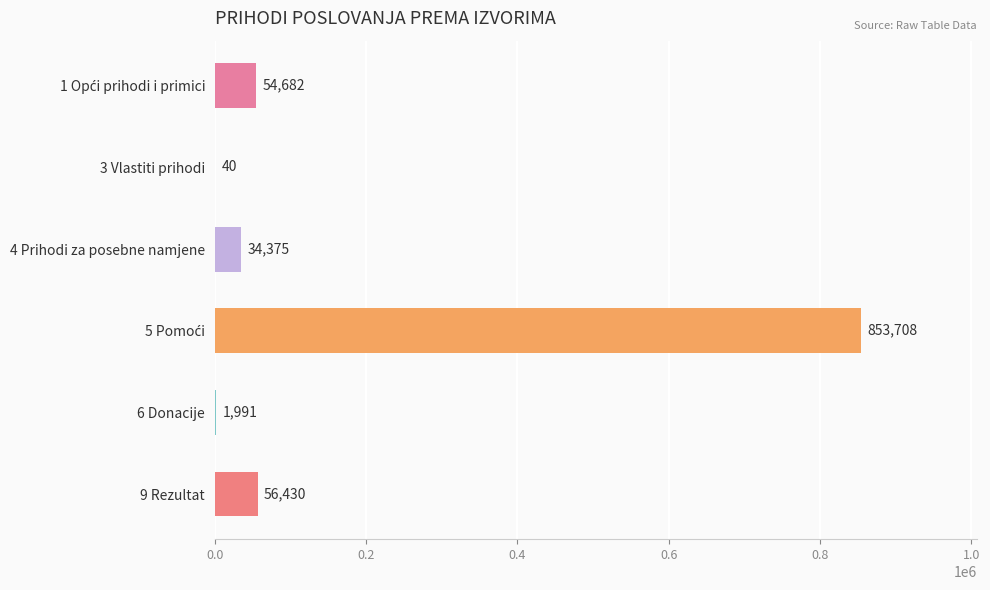

Which has a higher value, 3 Vlastiti prihodi or 4 Prihodi za posebne namjene?

4 Prihodi za posebne namjene